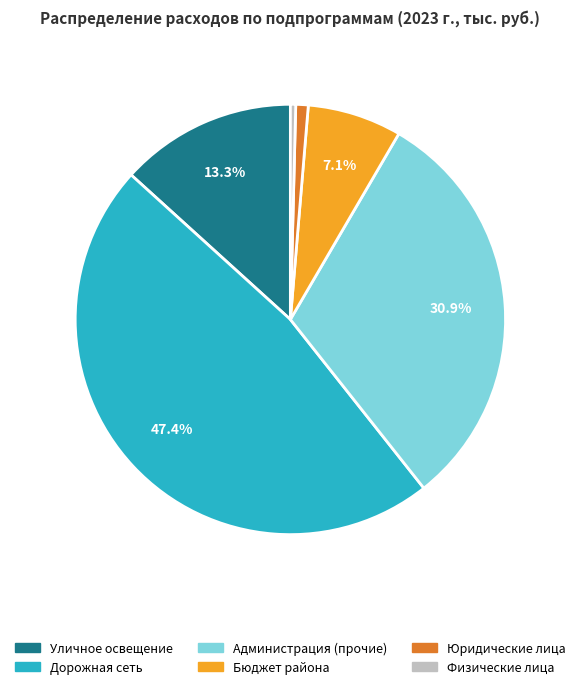

How many slices are in this pie chart?

6